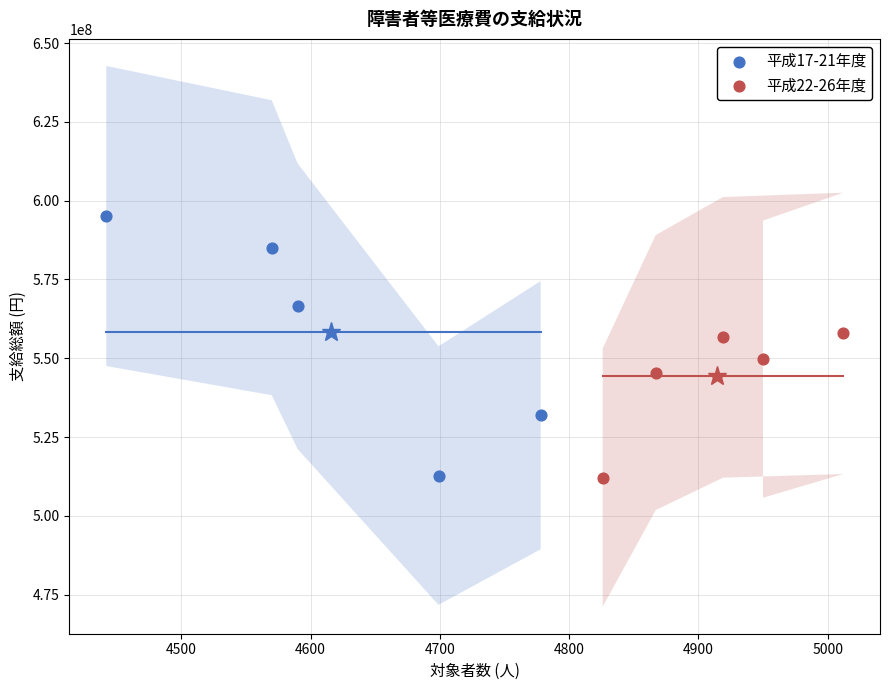

Which series reaches the maximum Y coordinate?

平成17-21年度